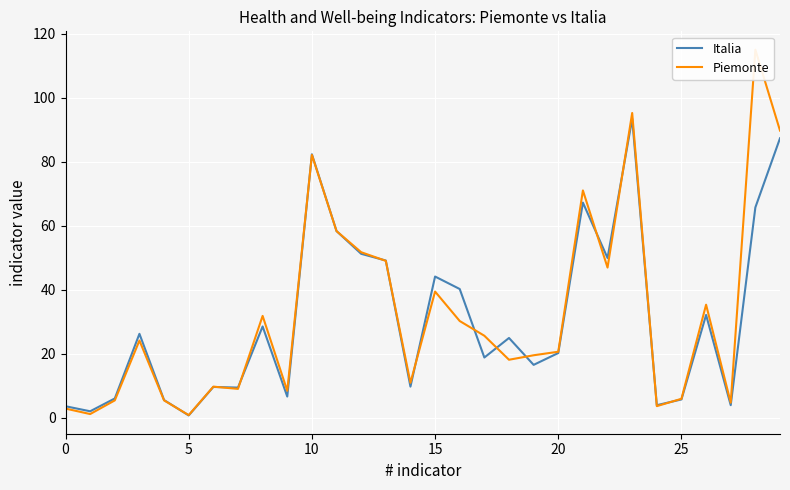

What is the value of the Piemonte point at the 19th from the left?

18.1